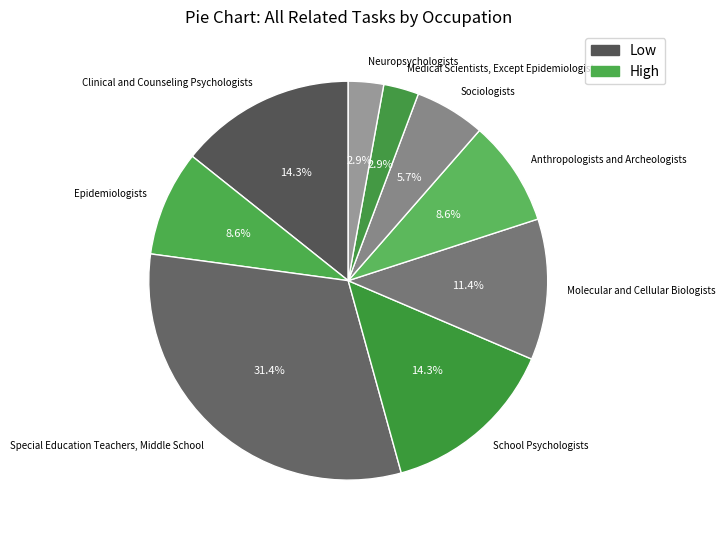

What percentage do Epidemiologists and Molecular and Cellular Biologists together represent?

20.0%